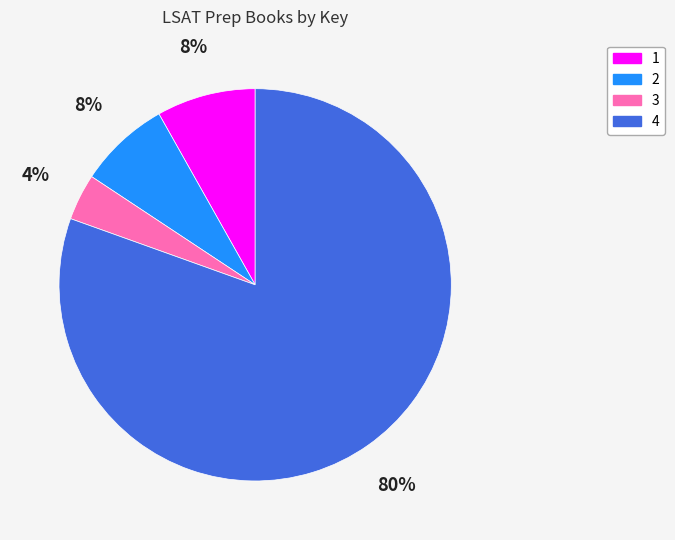

Approximately how many times larger is the value at 2 compared to 3?

2.0